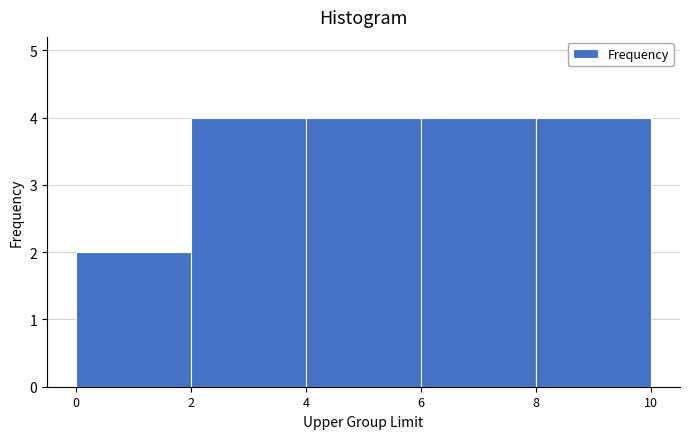

Reading left to right, list every bar in this chart as the range it spans on the x-axis followed by its height. The values are not printed on the chart, so give them approximately, as read against the axis.

0 to 2: 2
2 to 4: 4
4 to 6: 4
6 to 8: 4
8 to 10: 4